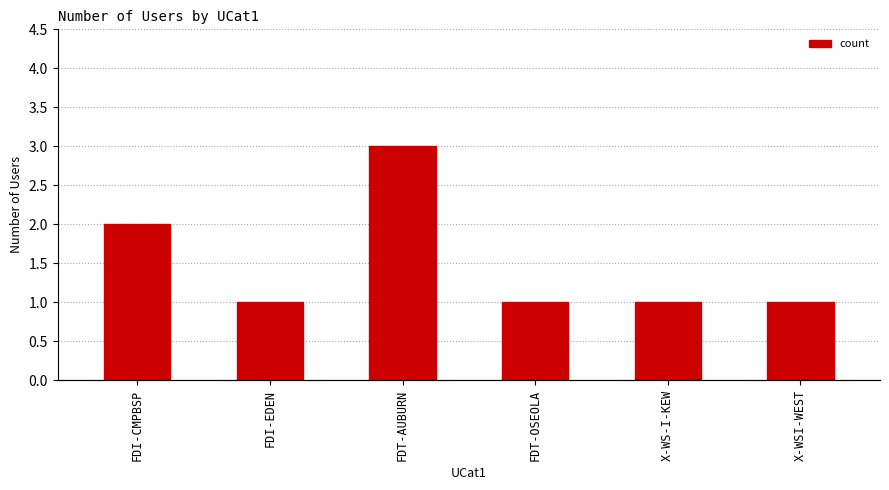

At which category does the chart reach its peak across all series?

FDT-AUBURN